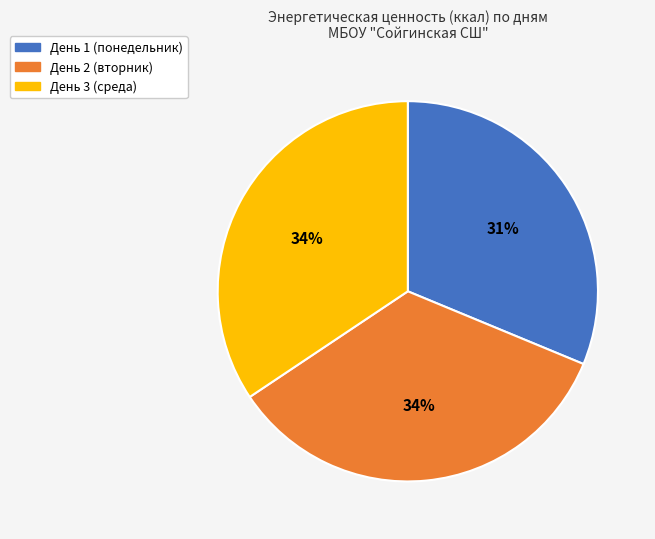

Count the number of slices in the pie.

3